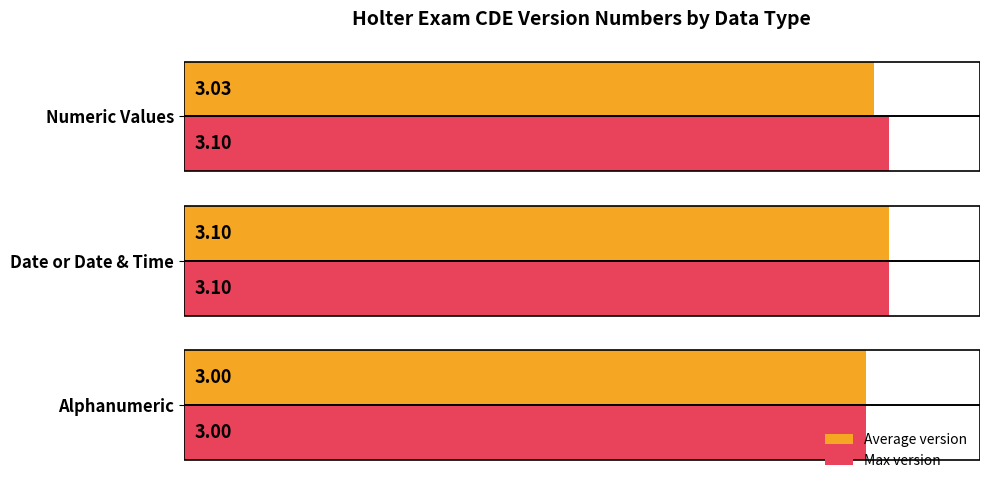

What is the sum of all Average version values?

9.1